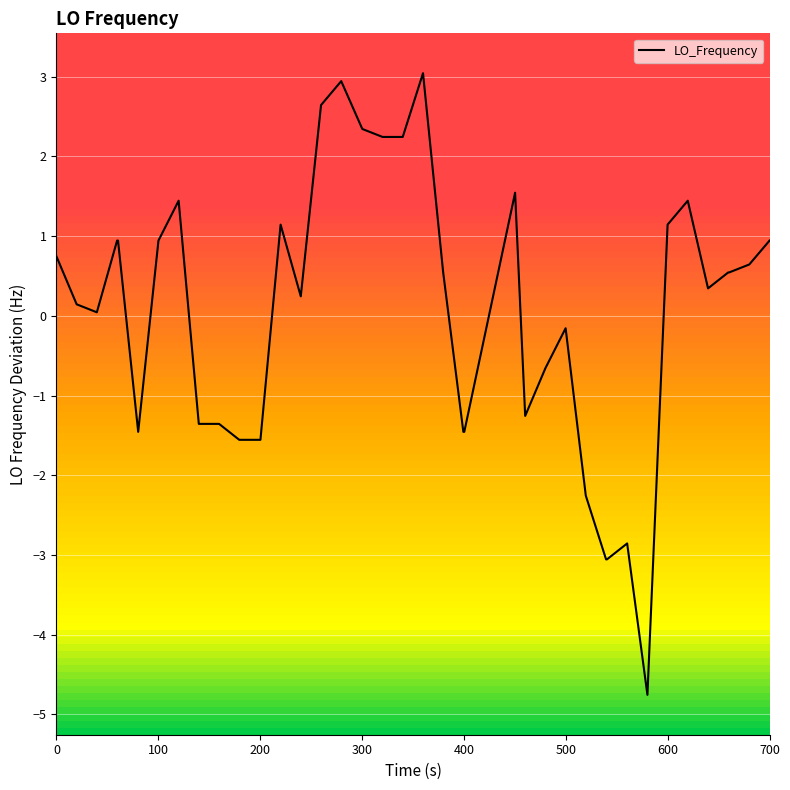

What is the greatest value displayed?

3.0